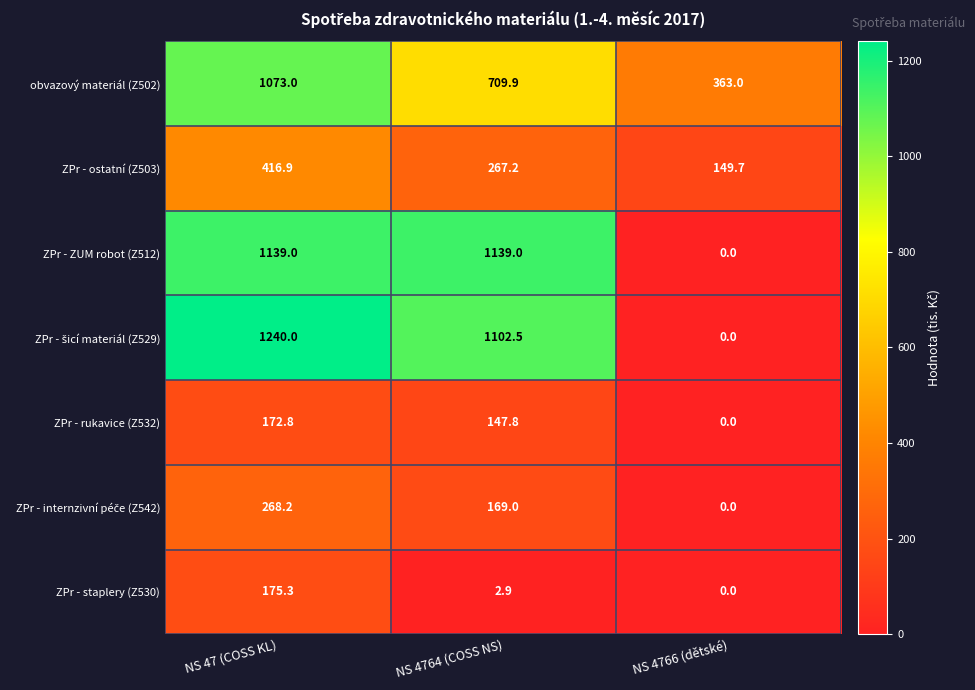

Which series changed the most between NS 4764 (COSS NS) and NS 4766 (dětské)?

ZPr - ZUM robot (Z512)